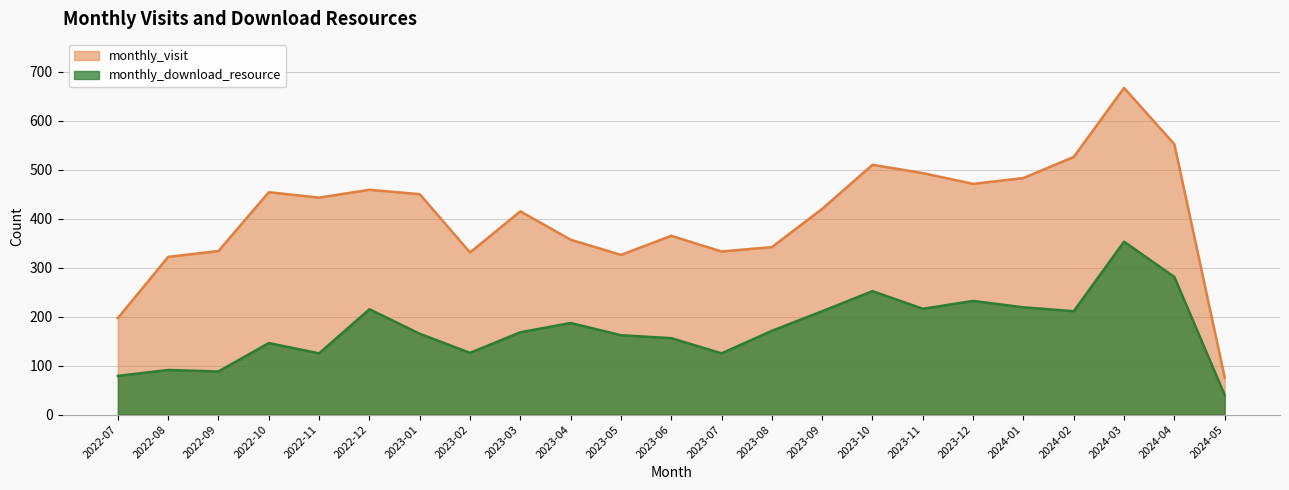

At which category does monthly_download_resource reach its first local peak?

2022-08